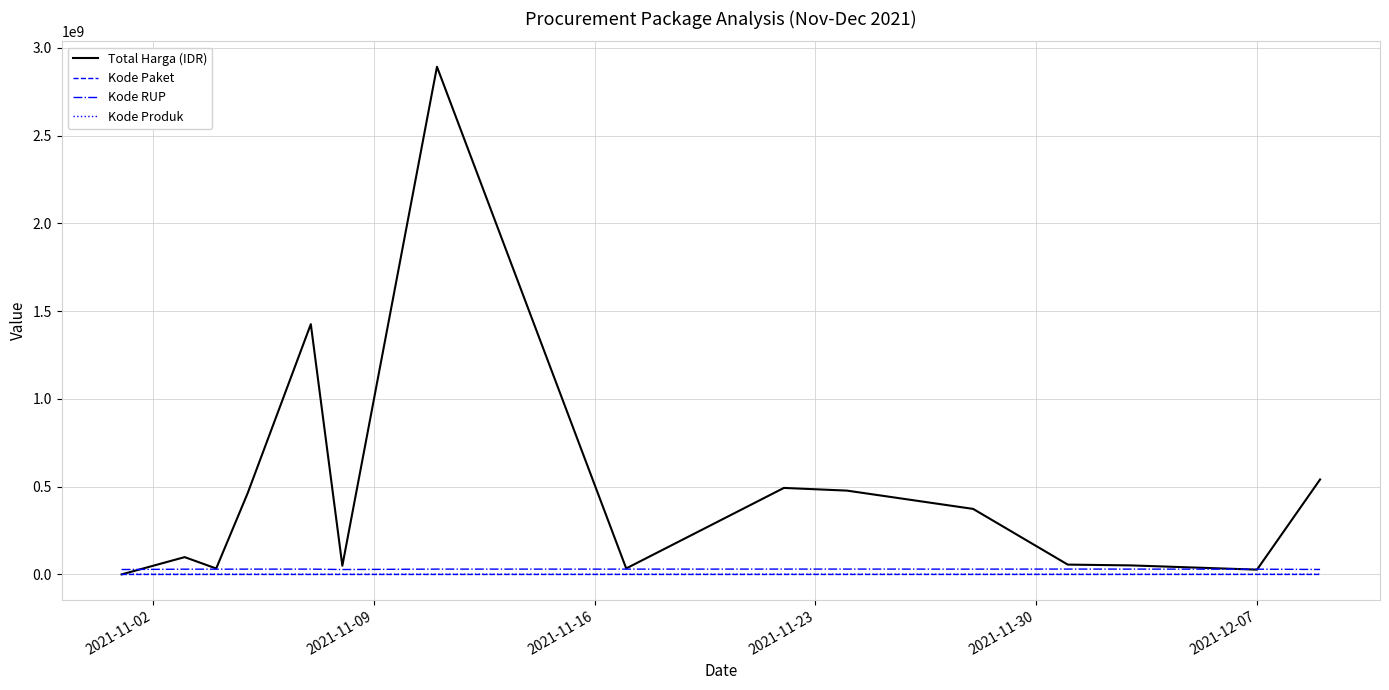

At how many categories does at least one series exceed 1003640006?

2